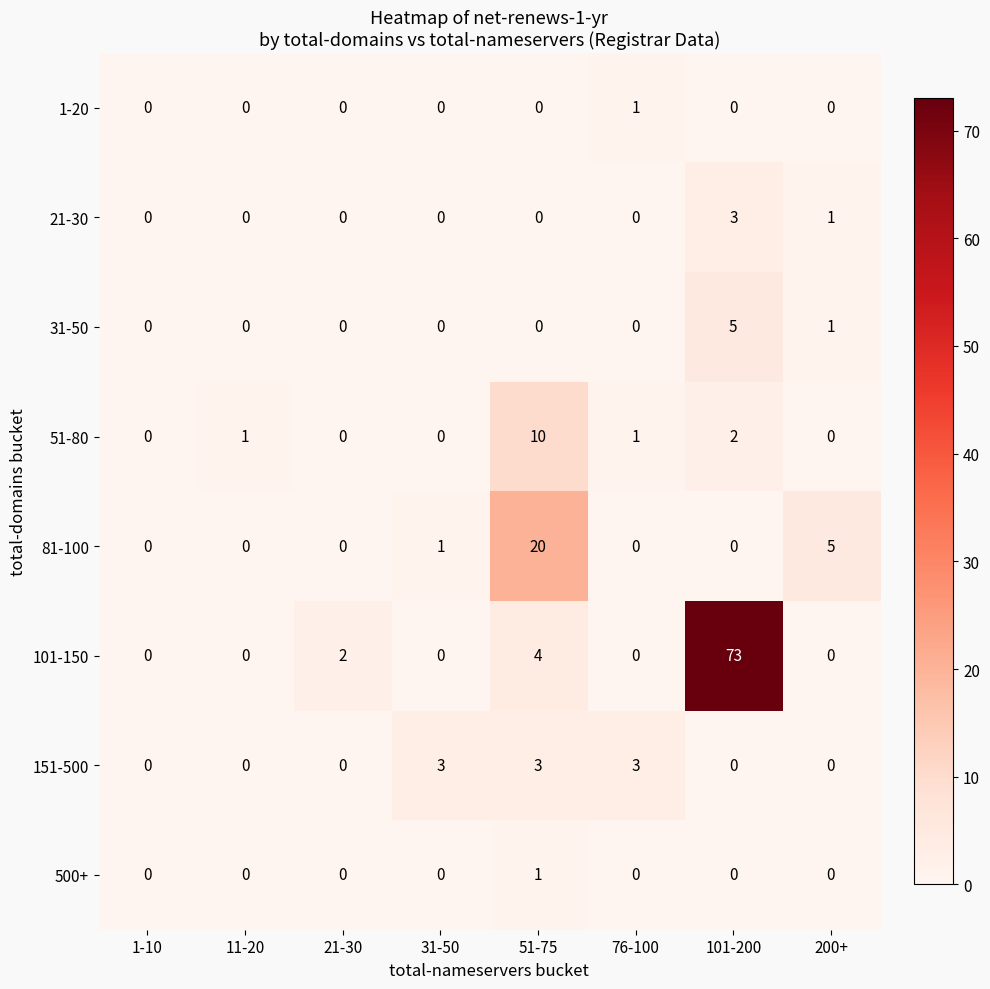

How many data points does each series have?

8